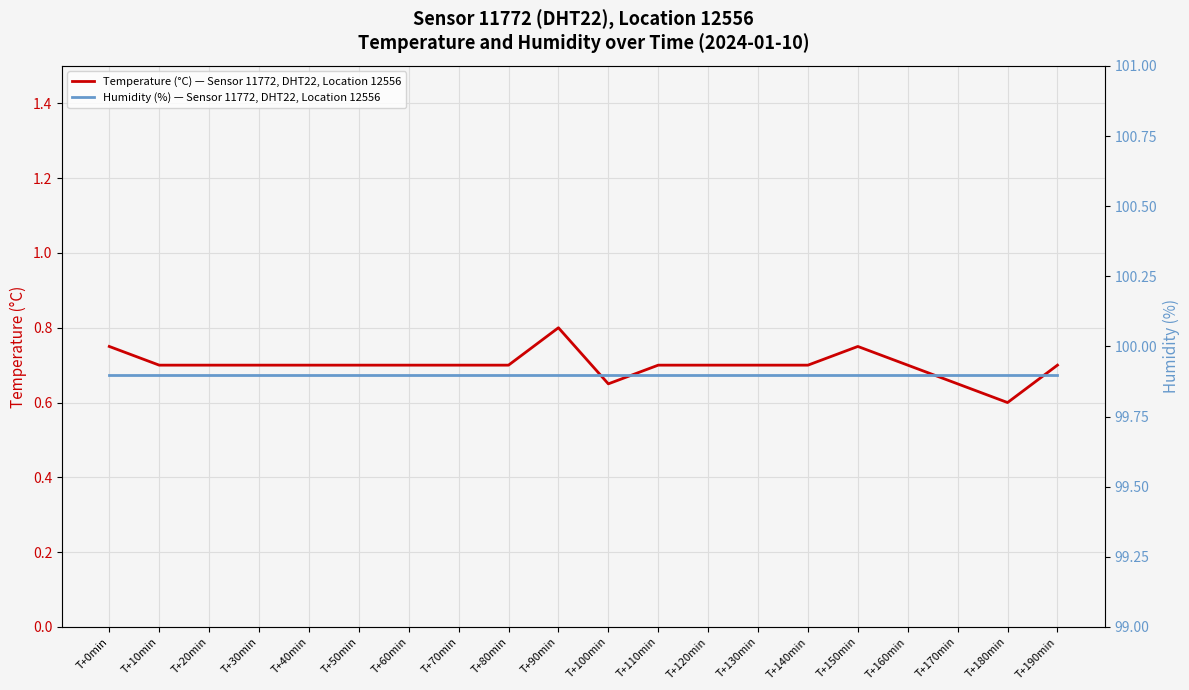

Reading right to left, list all the values displayed in this chart.

Temperature (°C) — Sensor 11772, DHT22, Location 12556: T+190min=0.7	T+180min=0.6	T+170min=0.7	T+160min=0.7	T+150min=0.8	T+140min=0.7	T+130min=0.7	T+120min=0.7	T+110min=0.7	T+100min=0.7	T+90min=0.8	T+80min=0.7	T+70min=0.7	T+60min=0.7	T+50min=0.7	T+40min=0.7	T+30min=0.7	T+20min=0.7	T+10min=0.7	T+0min=0.8
Humidity (%) — Sensor 11772, DHT22, Location 12556: T+190min=99.9	T+180min=99.9	T+170min=99.9	T+160min=99.9	T+150min=99.9	T+140min=99.9	T+130min=99.9	T+120min=99.9	T+110min=99.9	T+100min=99.9	T+90min=99.9	T+80min=99.9	T+70min=99.9	T+60min=99.9	T+50min=99.9	T+40min=99.9	T+30min=99.9	T+20min=99.9	T+10min=99.9	T+0min=99.9